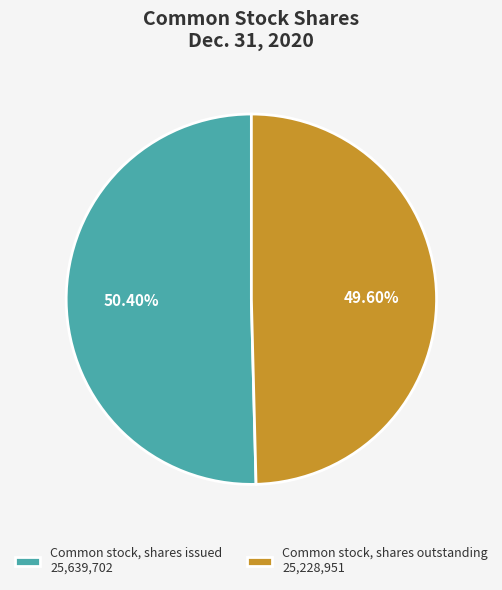

Approximately how many times larger is the value at Common stock, shares issued 25,639,702 compared to Common stock, shares outstanding 25,228,951?

1.0